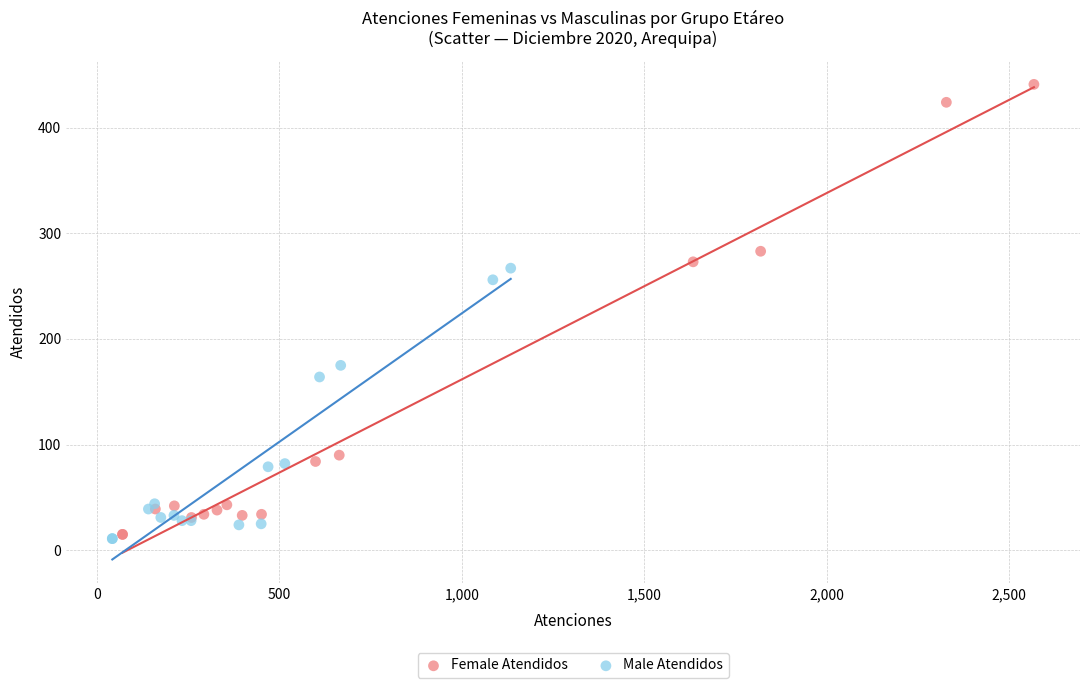

Which series reaches the minimum Y coordinate?

Male Atendidos